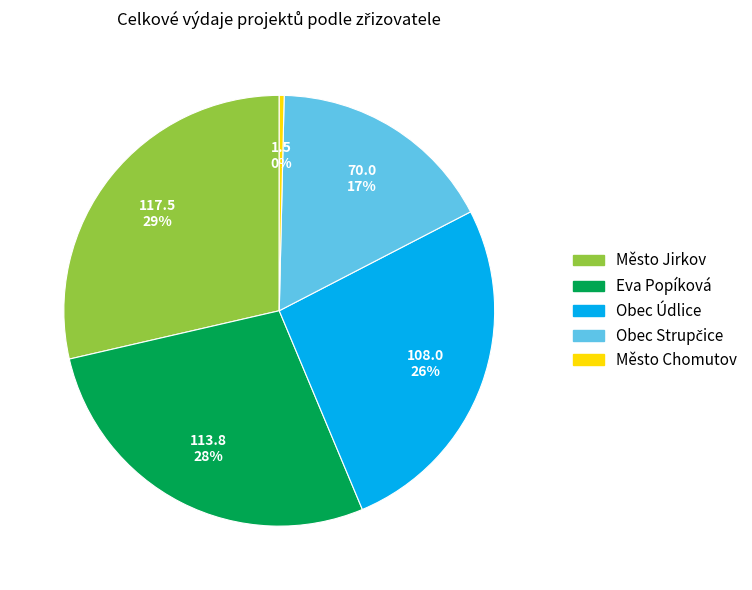

To the nearest percent, what is the average slice percentage?

20%